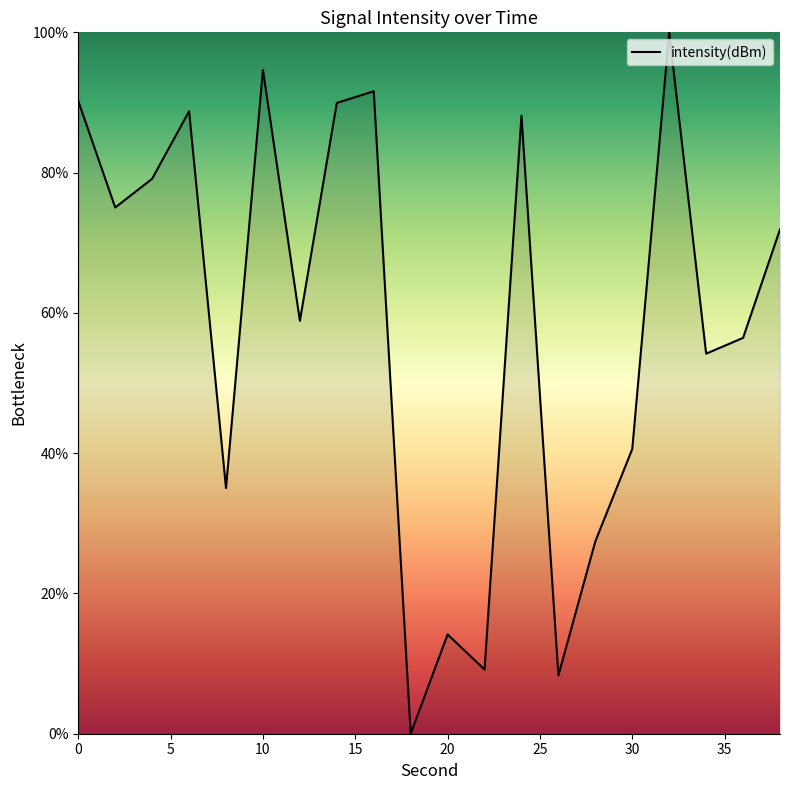

What is the difference between the maximum and minimum values?

100.0